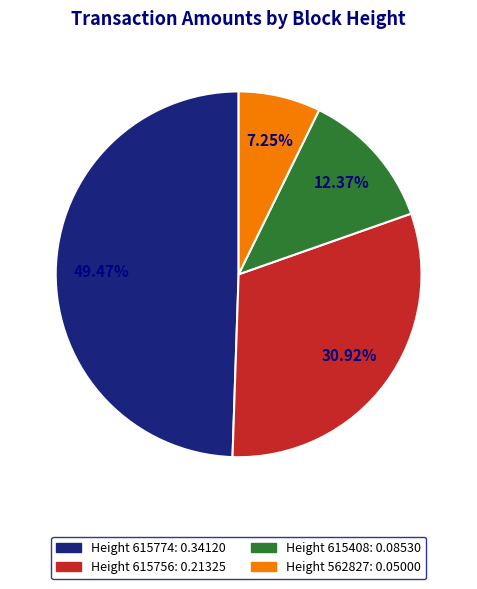

Is there a majority slice in this chart?

No